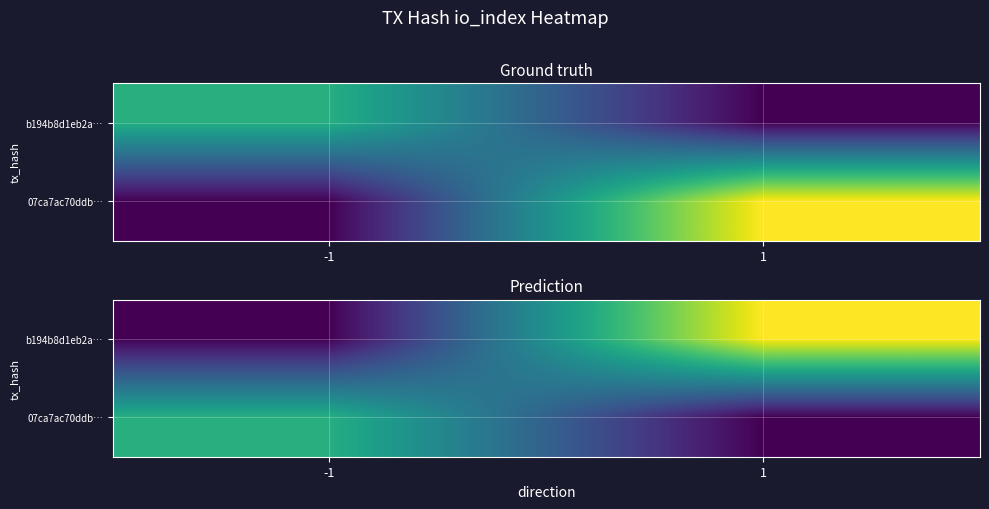

What is the maximum value shown in the chart?

8